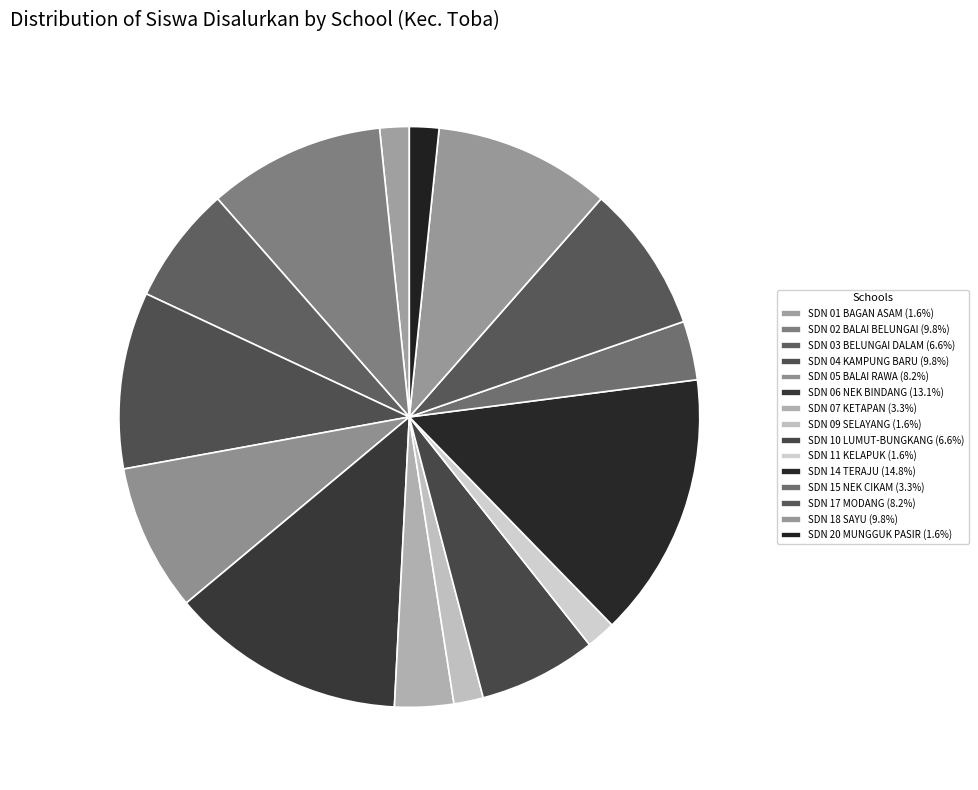

Count the number of slices in the pie.

15